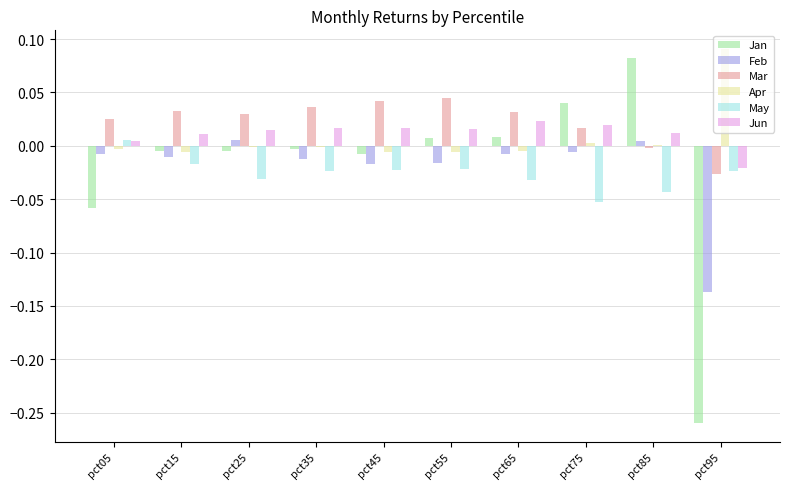

Which series has the largest range (max minus min)?

Jan